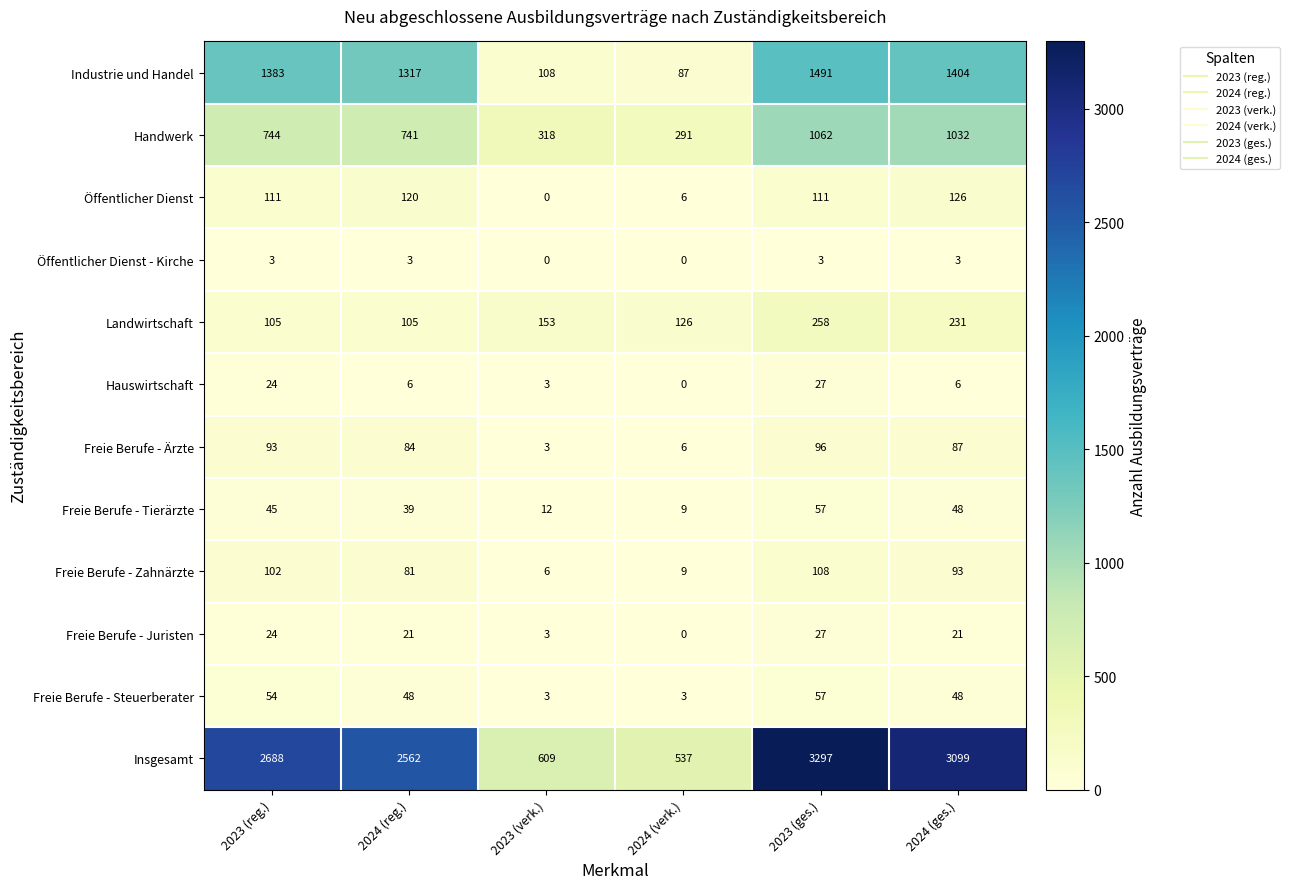

The value of Hauswirtschaft at 2023 (ges.) is 16. True or false?

False